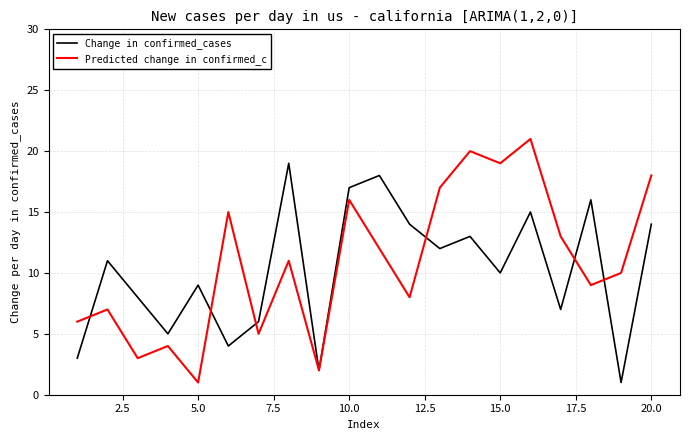

List the series in order of their peak value, lowest first.

Change in confirmed_cases, Predicted change in confirmed_c